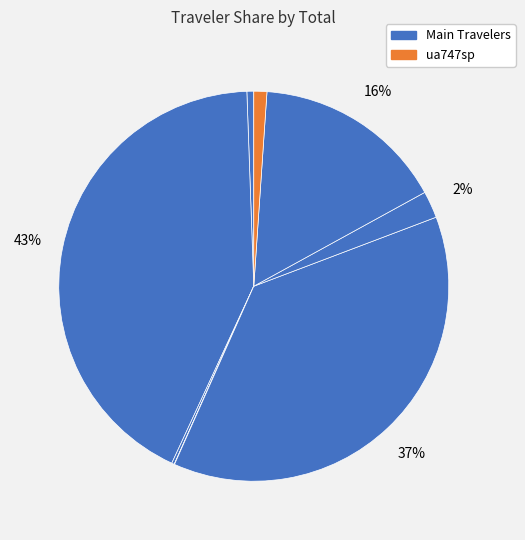

To the nearest percent, what is the average slice percentage?

12%